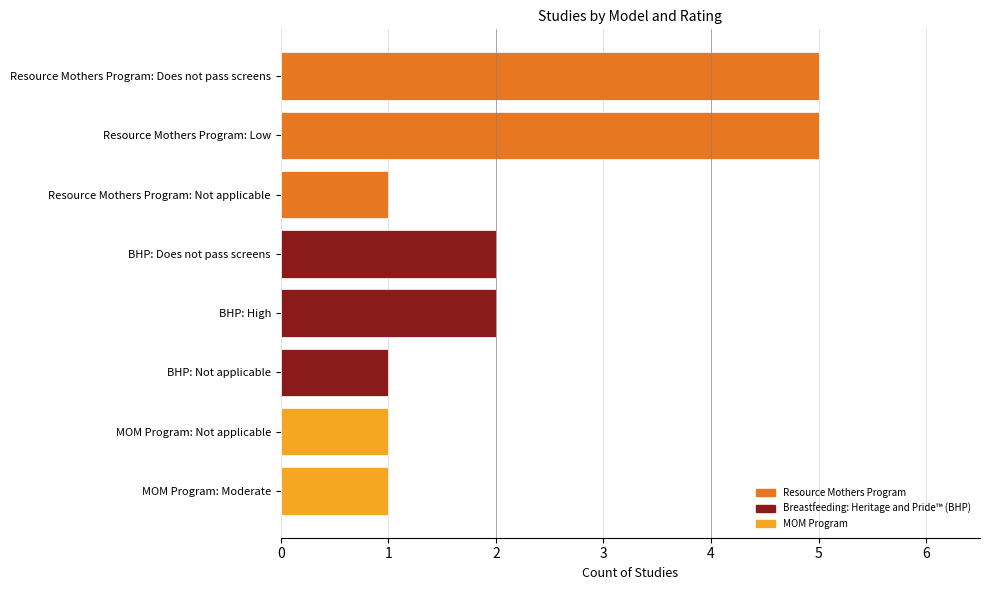

Reading top to bottom, list all the values displayed in this chart.

Resource Mothers Program: Does not pass screens=5	Resource Mothers Program: Low=5	Resource Mothers Program: Not applicable=1	BHP: Does not pass screens=2	BHP: High=2	BHP: Not applicable=1	MOM Program: Not applicable=1	MOM Program: Moderate=1